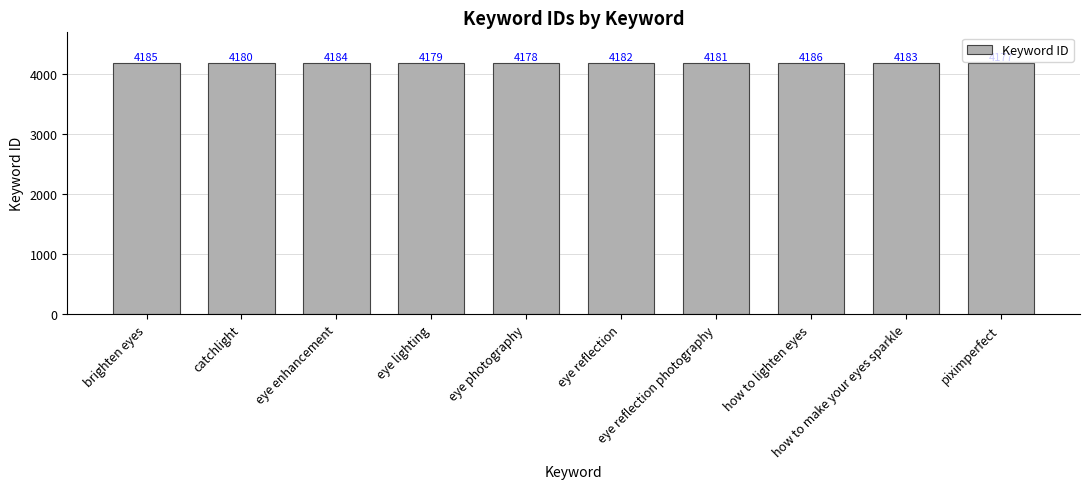

What position from the left is how to lighten eyes?

8